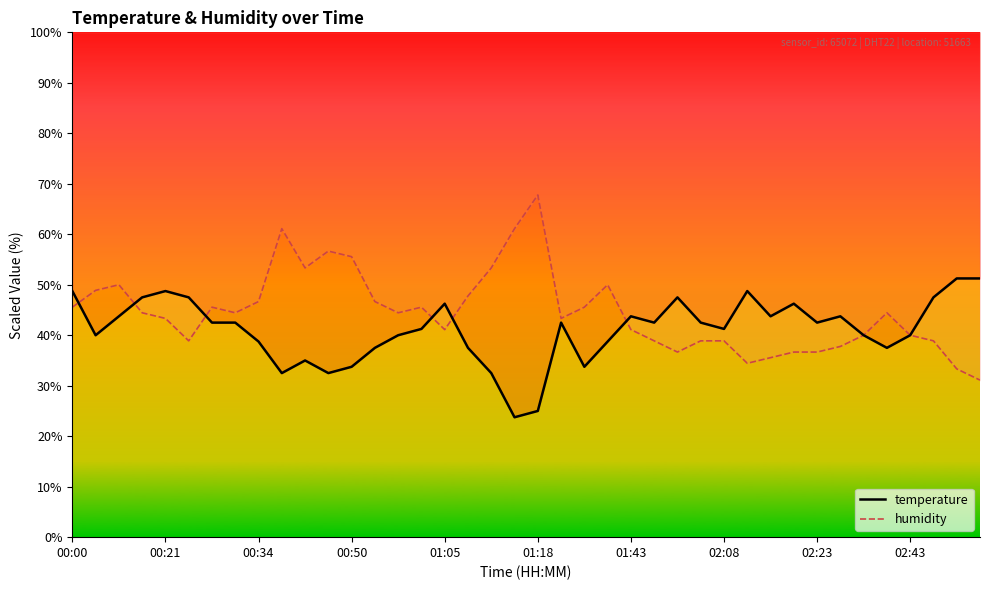

Reading left to right, extract all data points from this chart.

temperature: 48.7	40.0	43.8	47.5	48.7	47.5	42.5	42.5	38.8	32.5	35.0	32.5	33.7	37.5	40.0	41.3	46.2	37.5	32.5	23.7	25.0	42.5	33.7	38.8	43.8	42.5	47.5	42.5	41.3	48.7	43.8	46.2	42.5	43.8	40.0	37.5	40.0	47.5	51.3	51.3
humidity: 45.6	48.9	50.0	44.4	43.3	38.9	45.6	44.4	46.7	61.1	53.3	56.7	55.6	46.7	44.4	45.6	41.1	47.8	53.3	61.1	67.8	43.3	45.6	50.0	41.1	38.9	36.7	38.9	38.9	34.4	35.6	36.7	36.7	37.8	40.0	44.4	40.0	38.9	33.3	31.1